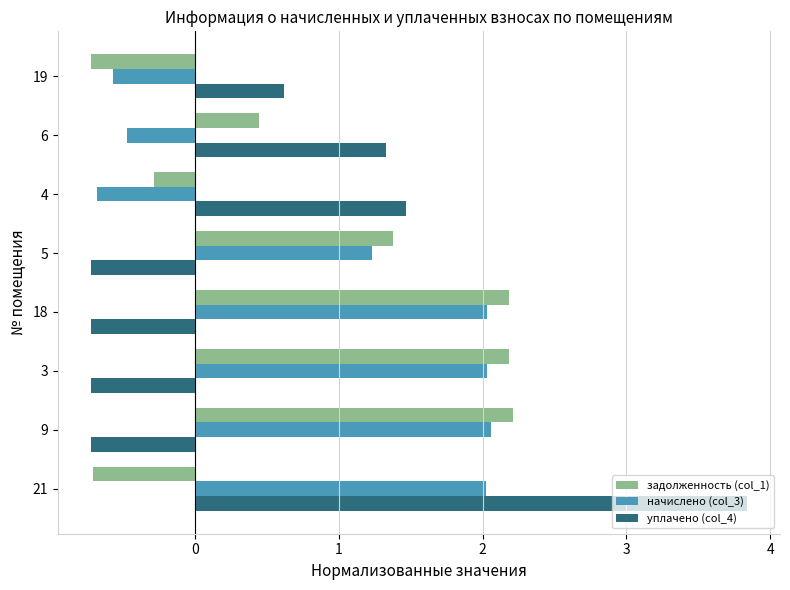

What is the difference between the maximum and minimum values in the начислено (col_3) series?

2.7